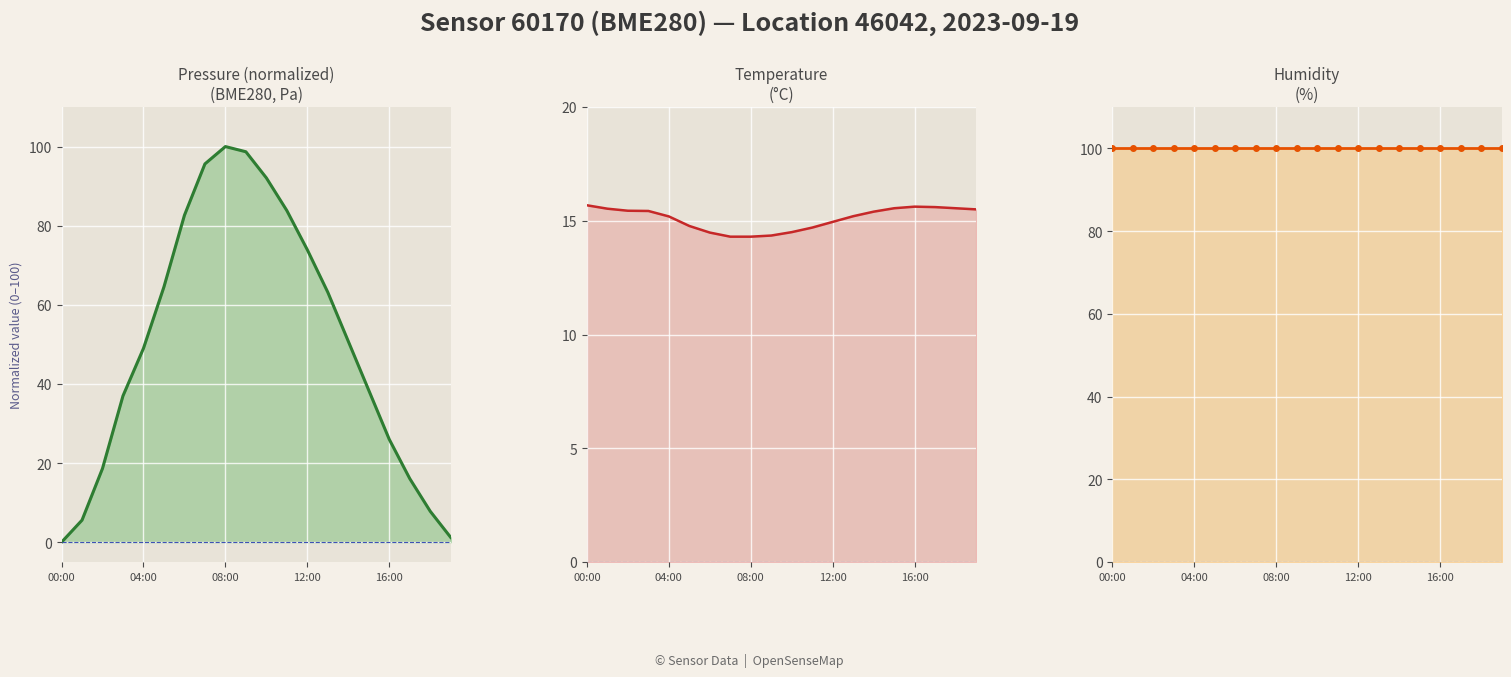

How many intersections are there between temperature and pressure?

2